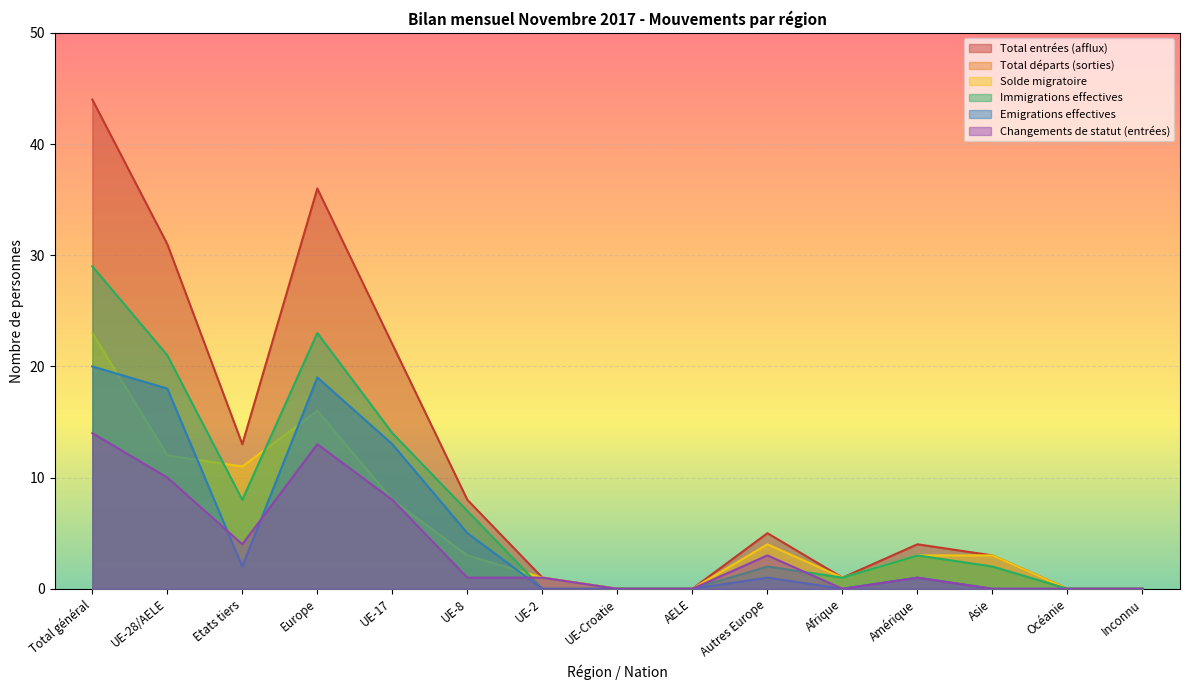

Which series has the largest range (max minus min)?

Total entrées (afflux)